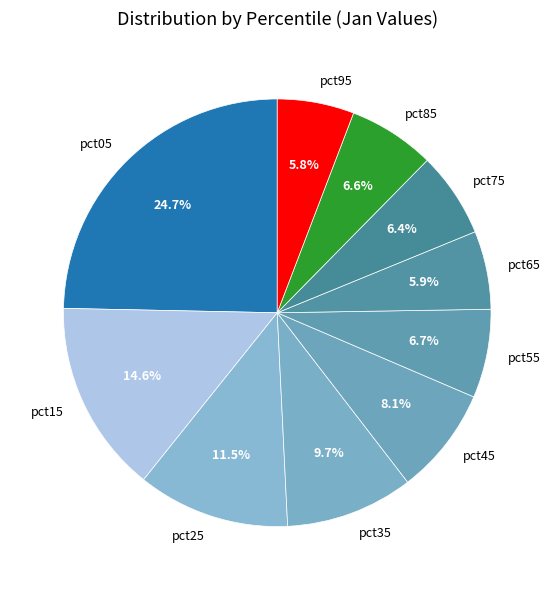

Is there any slice that represents more than half of the pie?

No